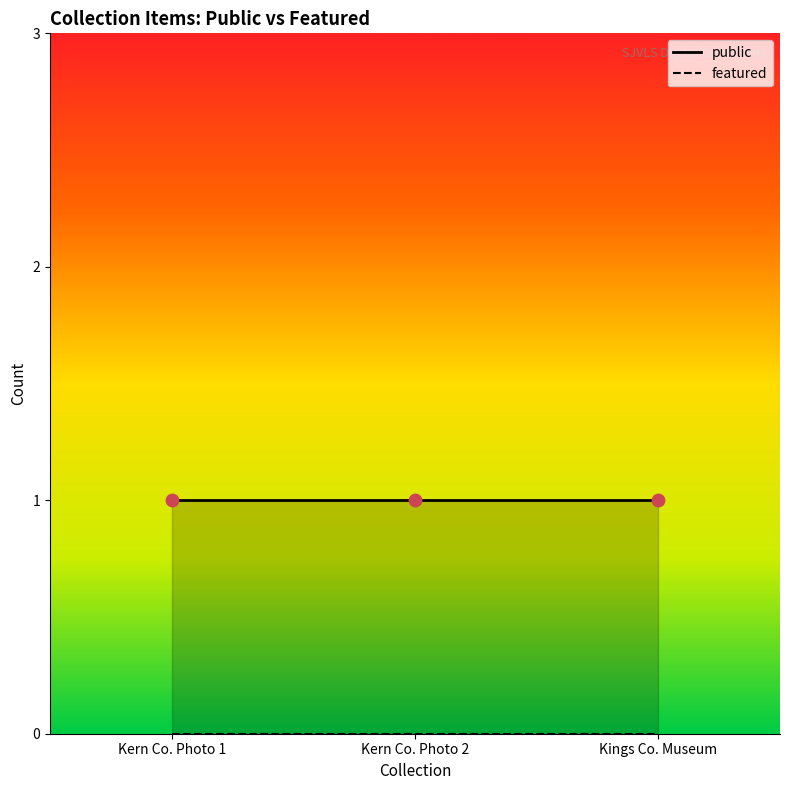

Which series contains the highest Y value?

public